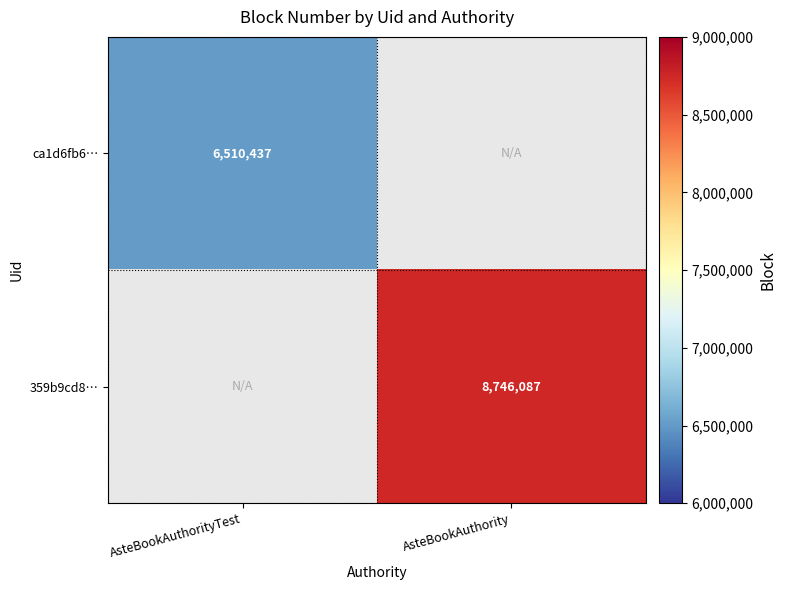

True or false: 359b9cd8… has a value of 8746087 at AsteBookAuthority.

True